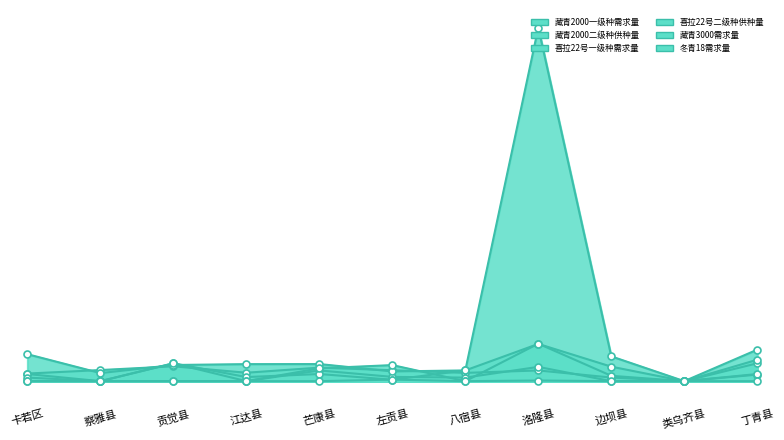

Rank the categories by 冬青18需求量 value from highest to lowest.

左贡县, 洛隆县, 卡若区, 察雅县, 贡觉县, 江达县, 芒康县, 八宿县, 边坝县, 类乌齐县, 丁青县